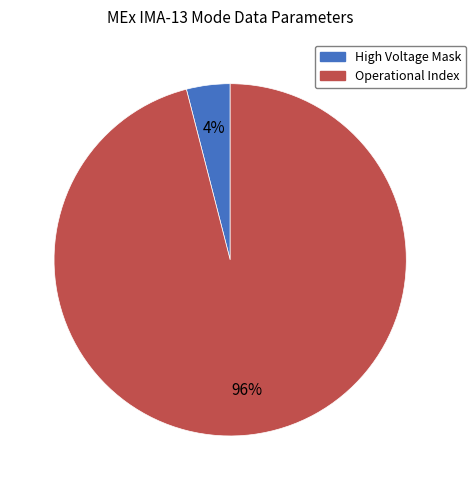

To the nearest percent, what is the average slice percentage?

50%